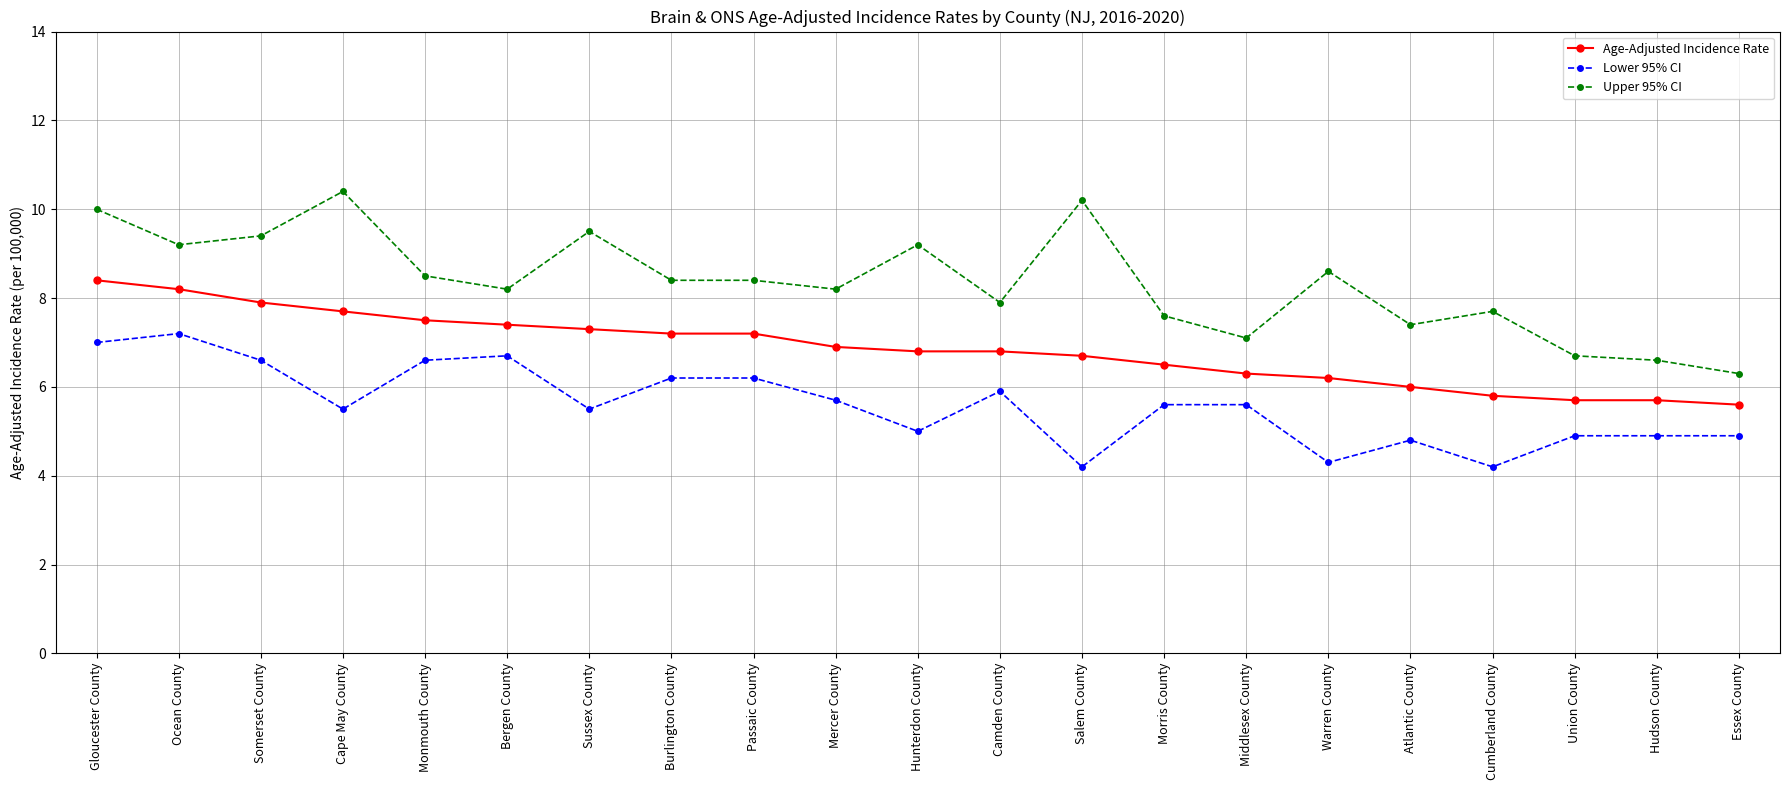

What is the difference between the maximum and minimum values in the Upper 95% CI series?

4.1